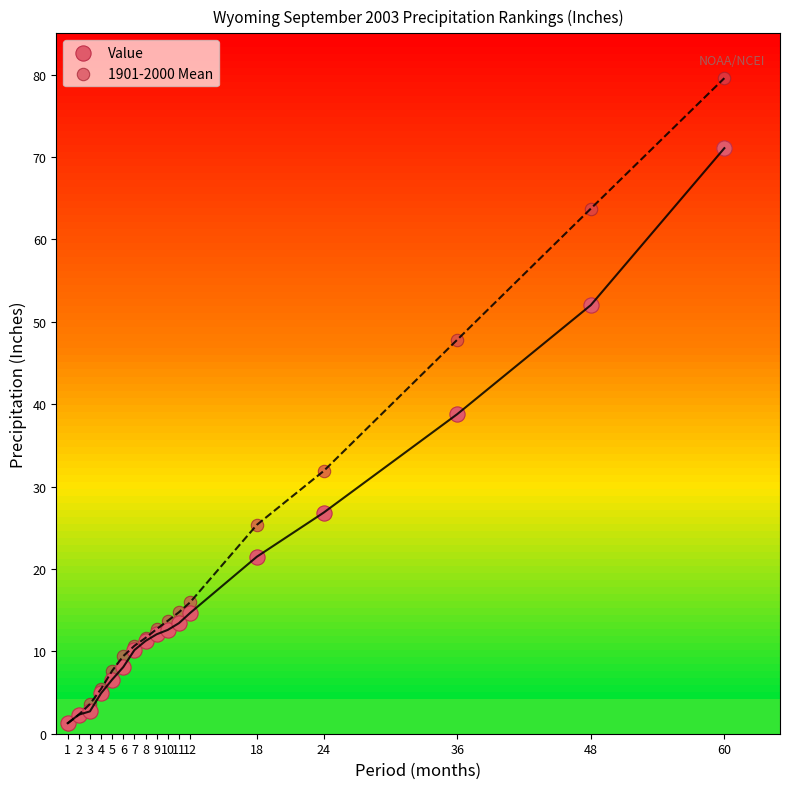

Across all series, what Y value is closest to 40?

38.8